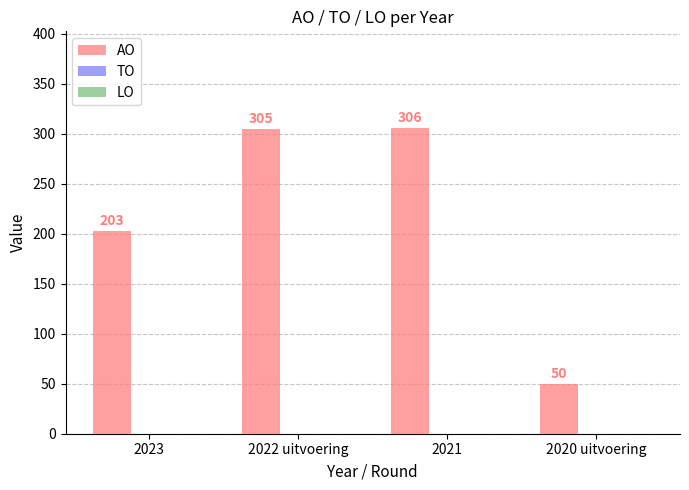

Reading left to right, extract all data points from this chart.

2023=203	2022 uitvoering=305	2021=306	2020 uitvoering=50